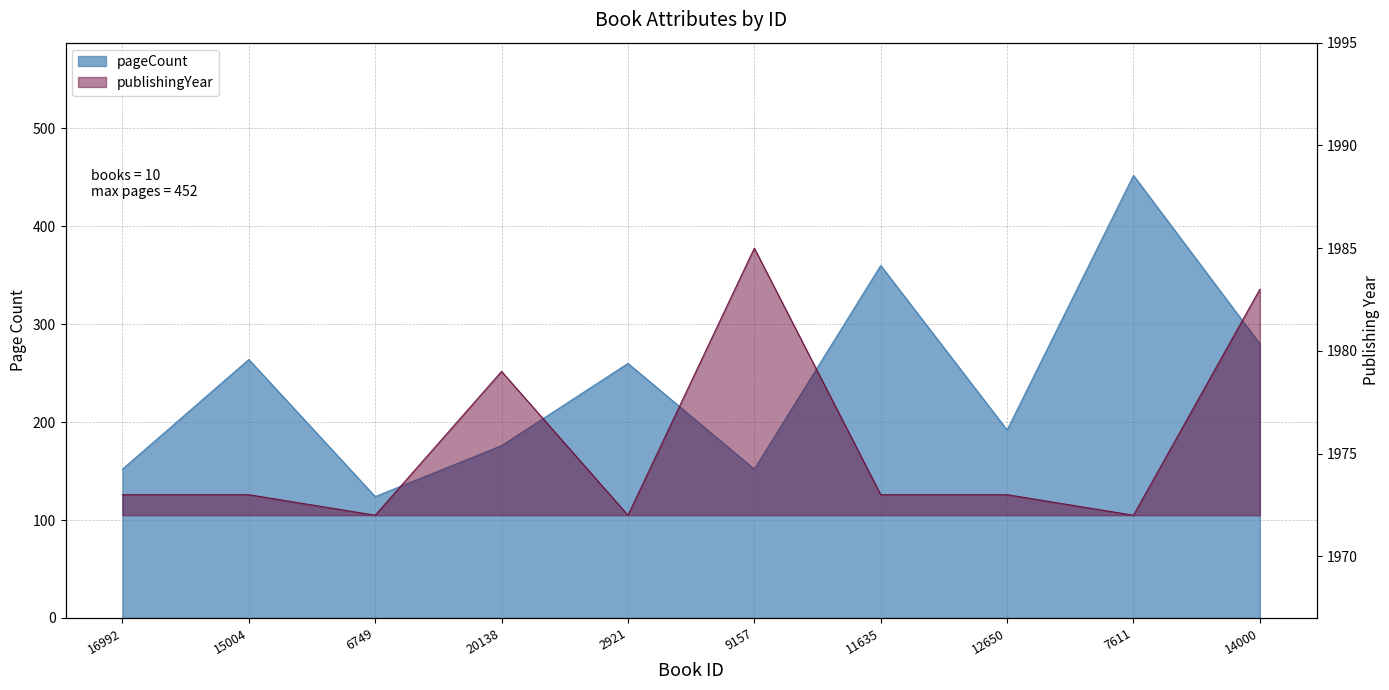

The value of pageCount at 6749 is 124. True or false?

True